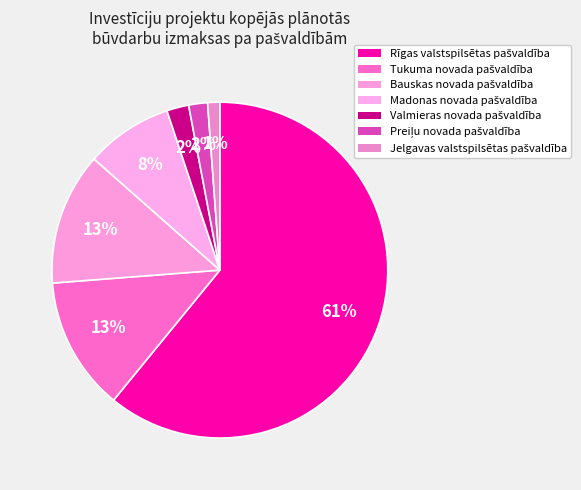

Which slice represents more than half of the pie?

Rīgas valstspilsētas
pašvaldība